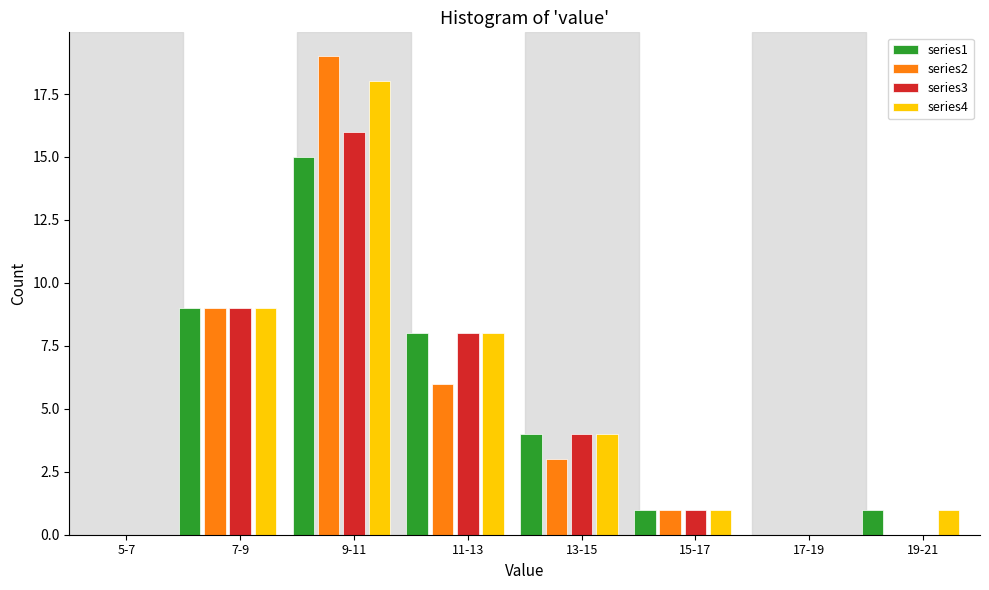

At which category is the sum across all series the highest?

9-11